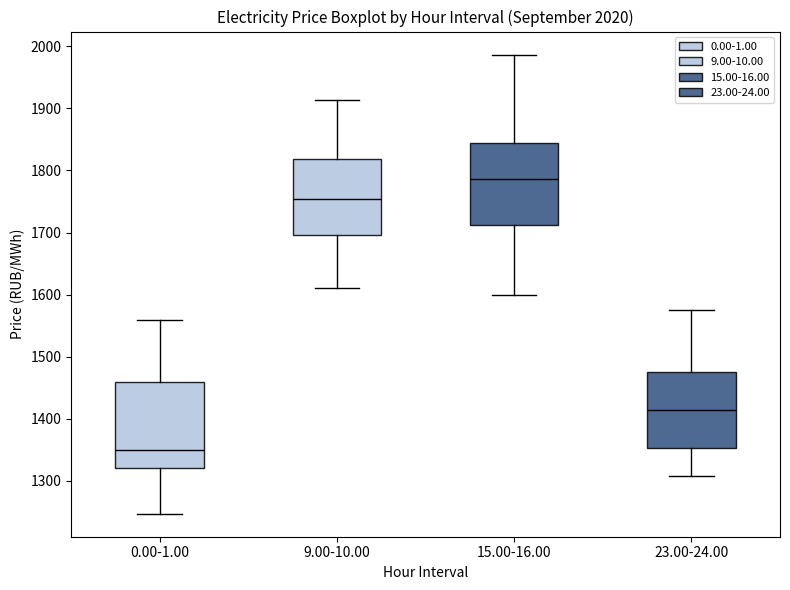

Which box has the highest median line?

15.00-16.00